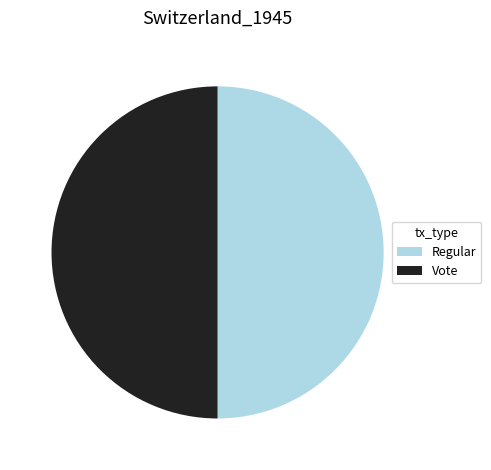

How many segments does this pie chart have?

2